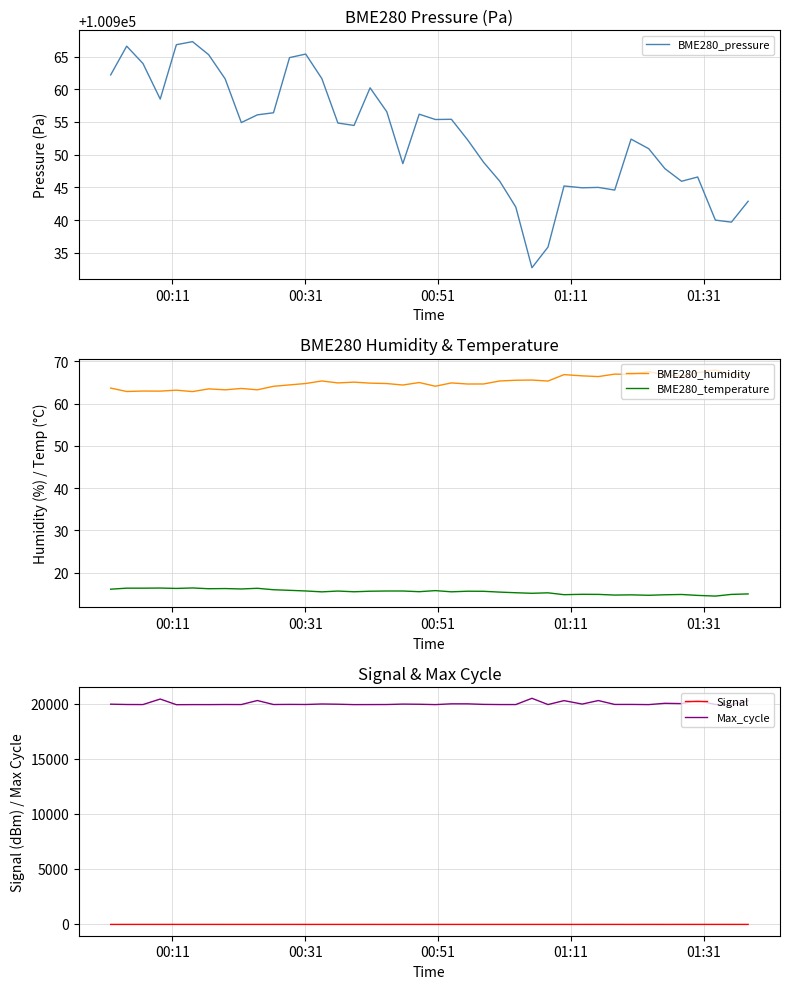

Does the chart display data point markers on the line(s)?

No